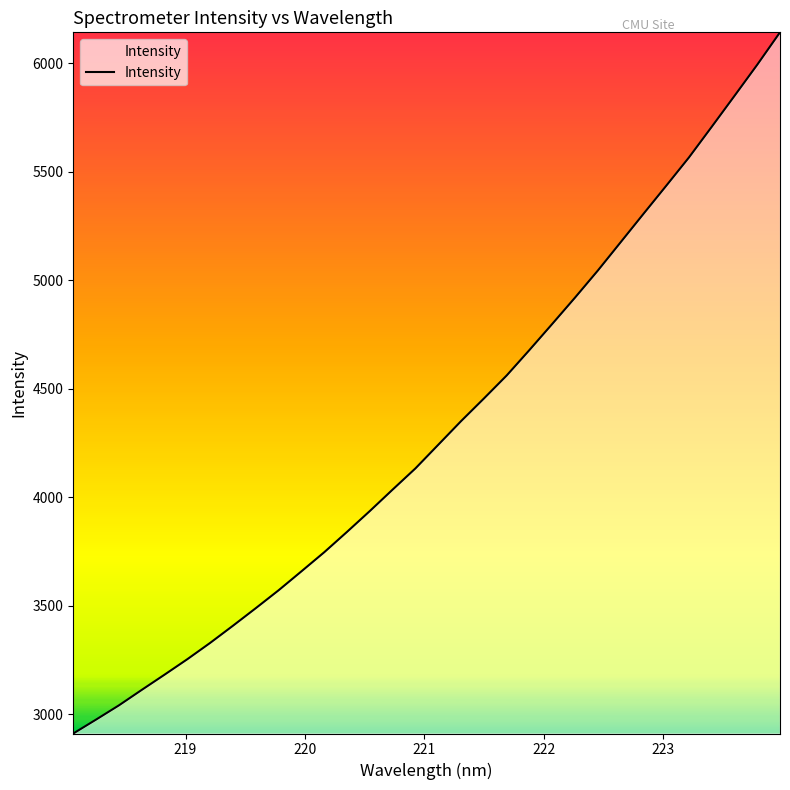

Does the chart display data point markers on the line(s)?

No